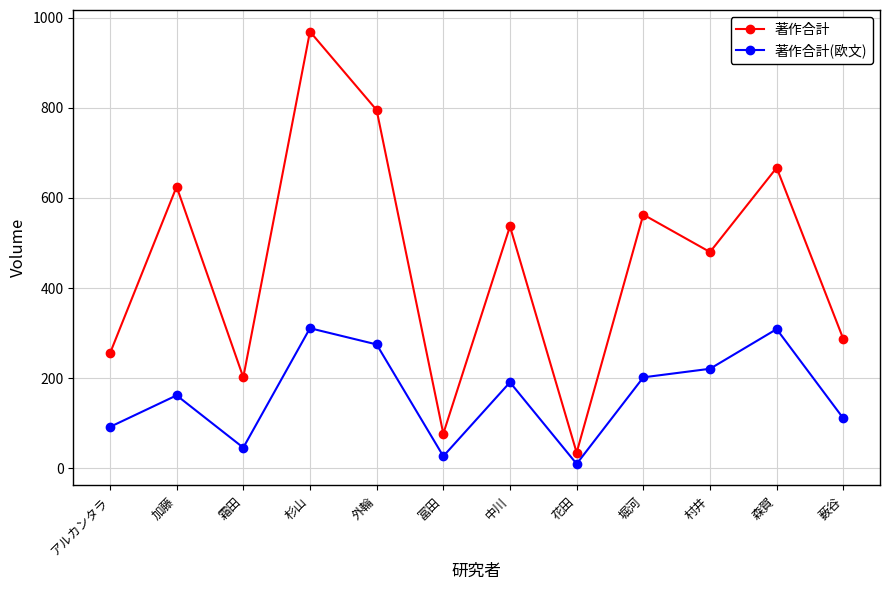

How many lines are shown in the chart?

2